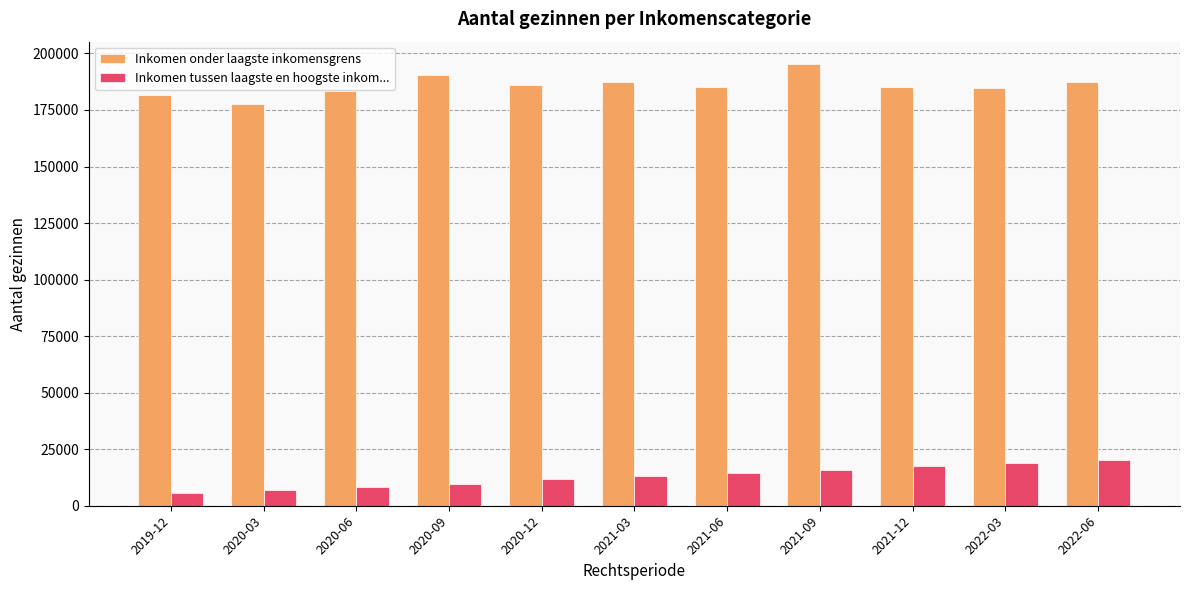

List the series in order of their peak value, highest first.

Inkomen onder laagste inkomensgrens, Inkomen tussen laagste en hoogste inkom...